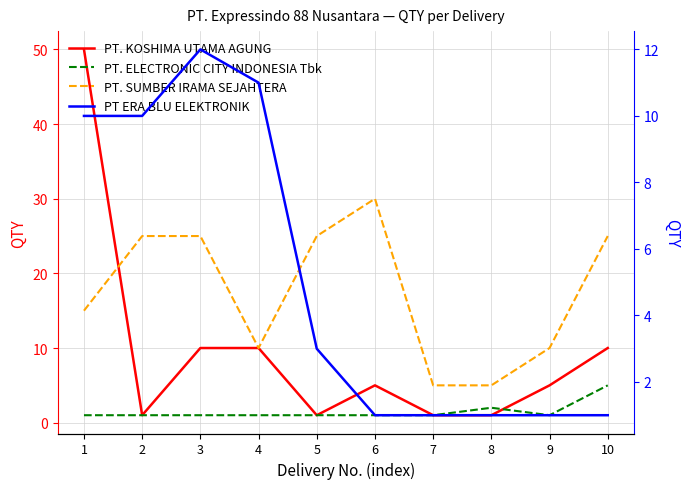

Where is the first local maximum for PT. ELECTRONIC CITY INDONESIA Tbk?

8